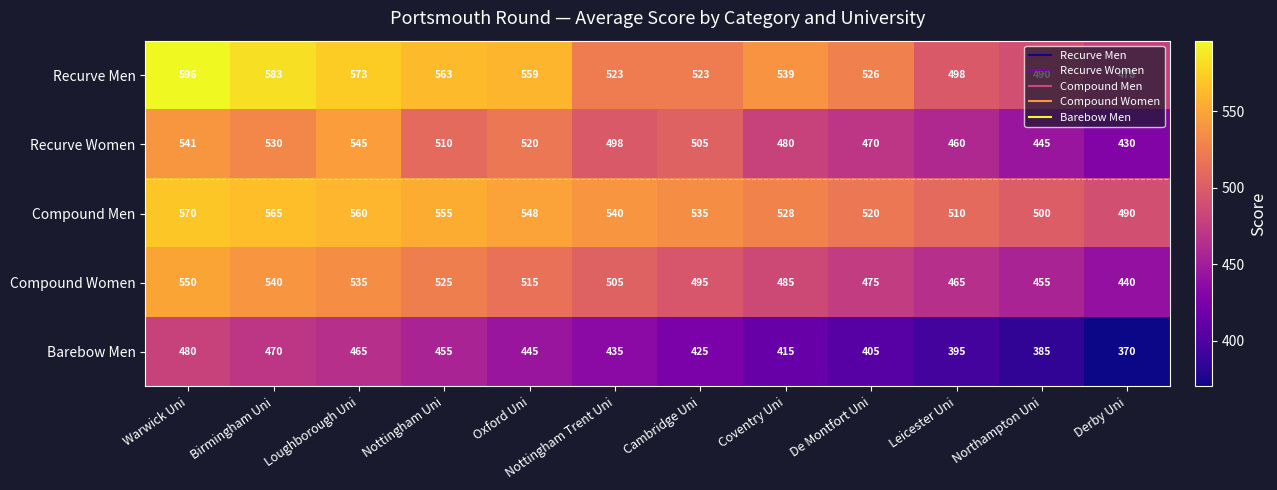

At how many categories does at least one series exceed 492?

11